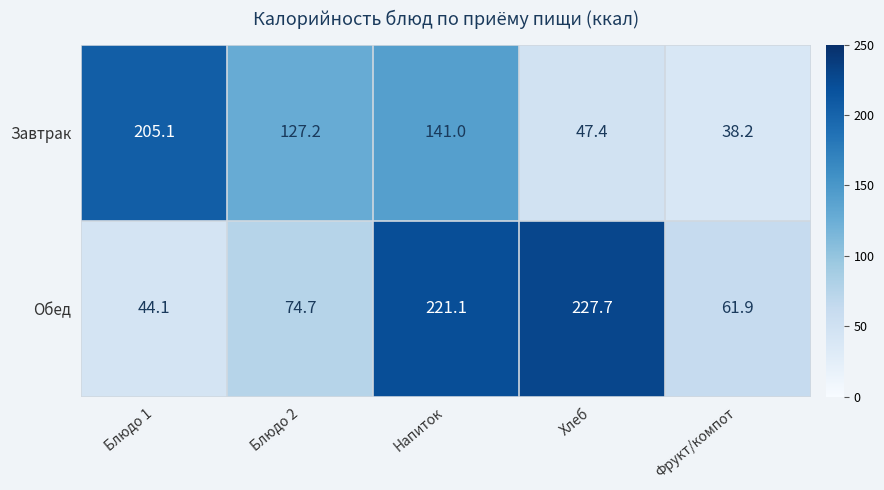

Reading left to right, what are all the values shown in this chart?

Завтрак: 205.1	127.2	141.0	47.4	38.2
Обед: 44.1	74.7	221.1	227.7	61.9